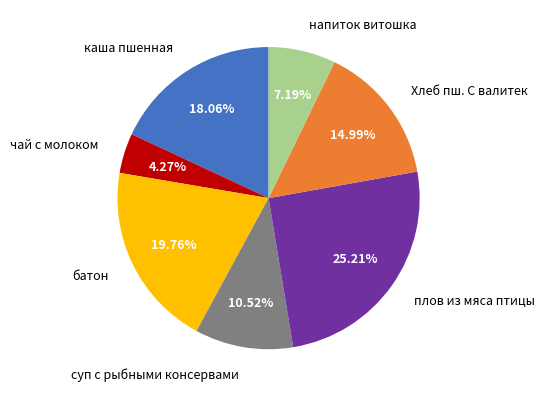

What percentage do Хлеб пш. С валитек and напиток витошка together represent?

22.2%